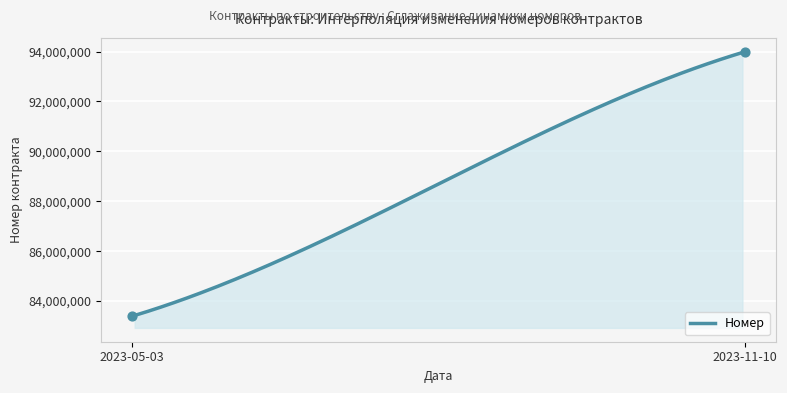

What is the change in value from 2023-11-10 to 2023-05-03?

-10599924